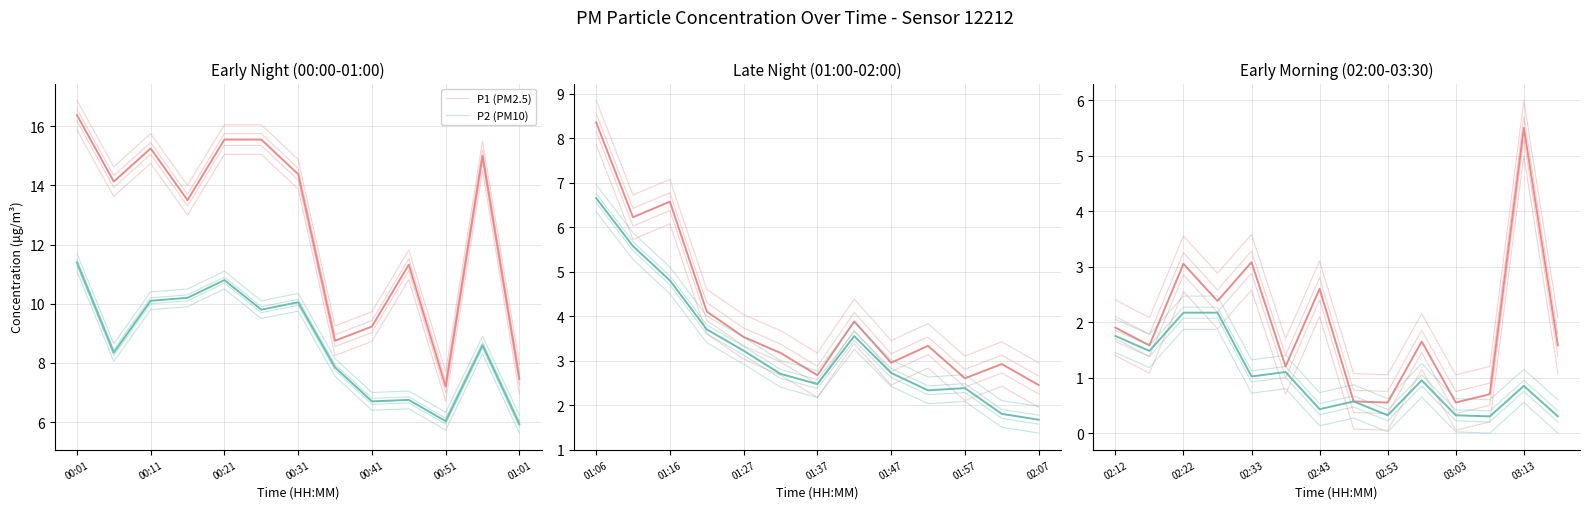

List the series in order of their peak value, lowest first.

P2 (PM10), P1 (PM2.5)